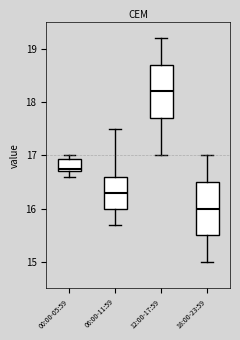

Which box has the lowest median line?

18:00-23:59